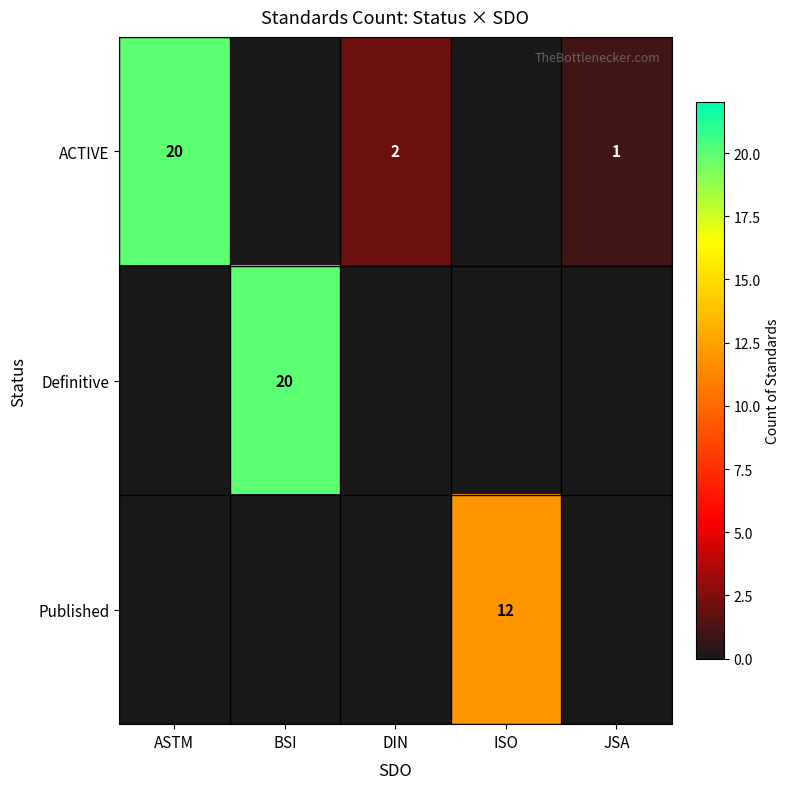

Is it true that Published equals 12 at ISO?

True